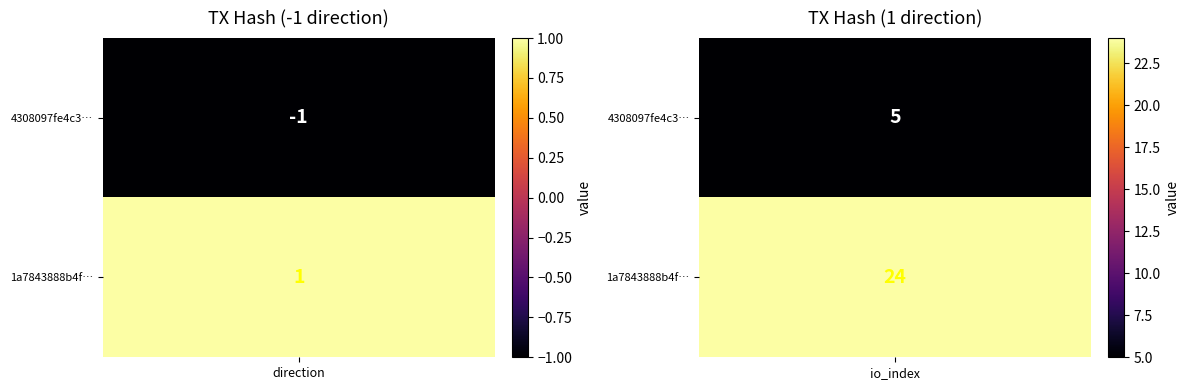

The value of 4308097fe4c30bfb4412dd26c64e55299a1ec61 at 1 is 7. True or false?

False